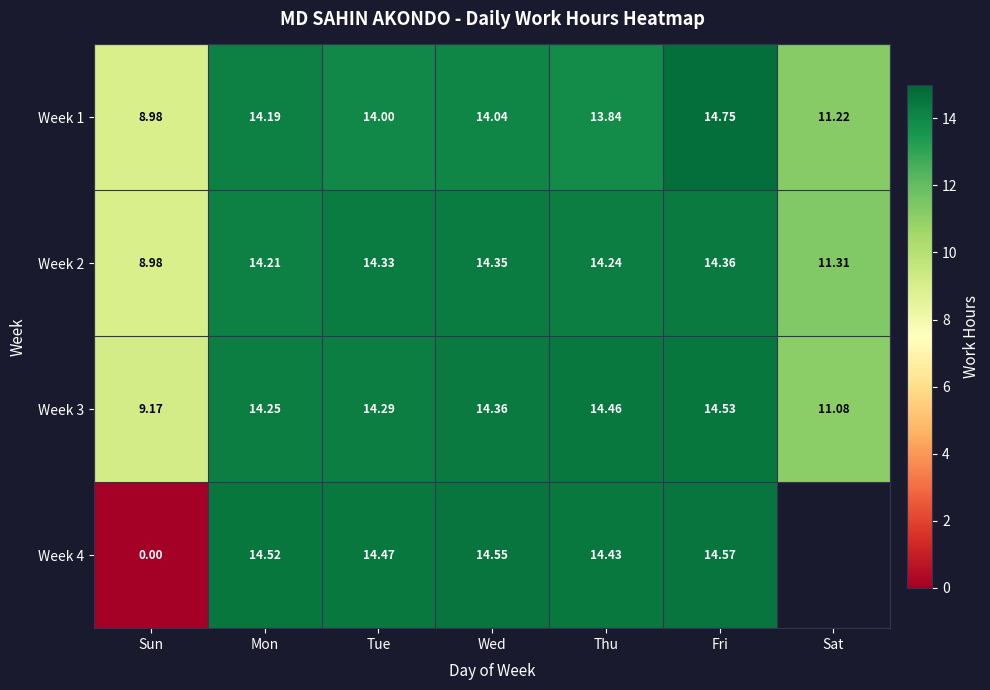

Is the value of Week 4 at Mon greater than the value of Week 3 at Tue?

Yes